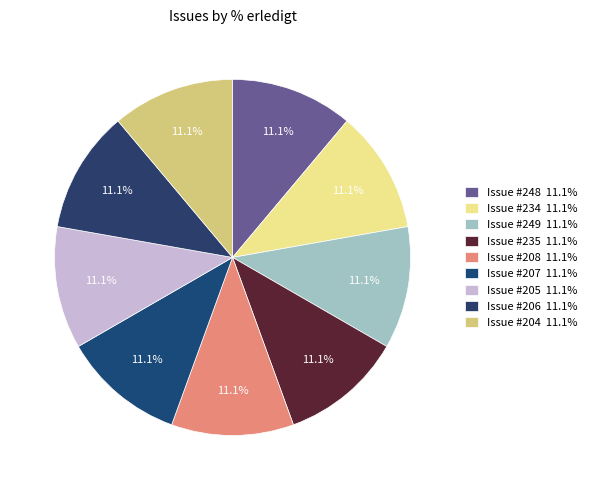

How many segments does this pie chart have?

9